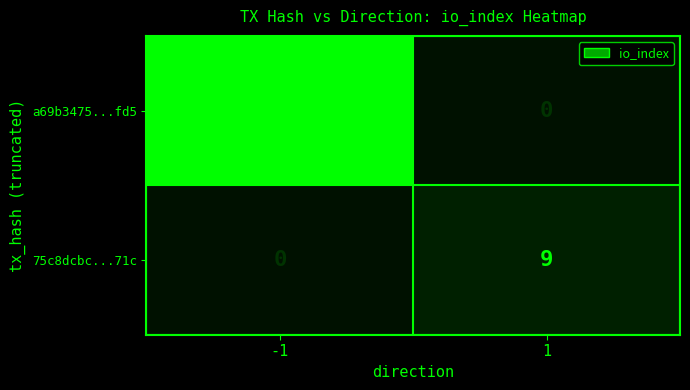

True or false: 75c8dcbc...71c has a value of -4 at -1.

False